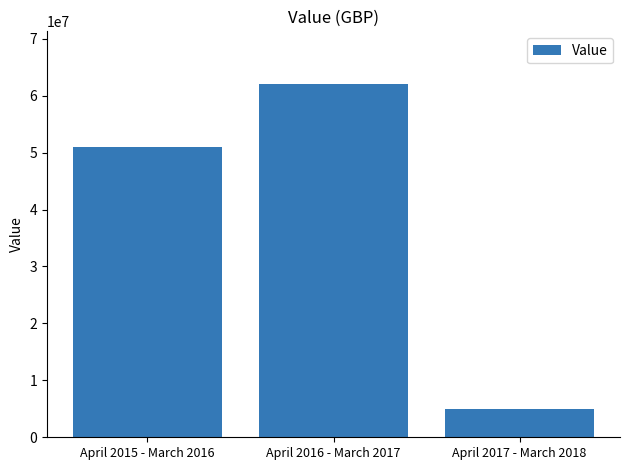

List the labels in order of value, largest first.

April 2016 - March 2017, April 2015 - March 2016, April 2017 - March 2018